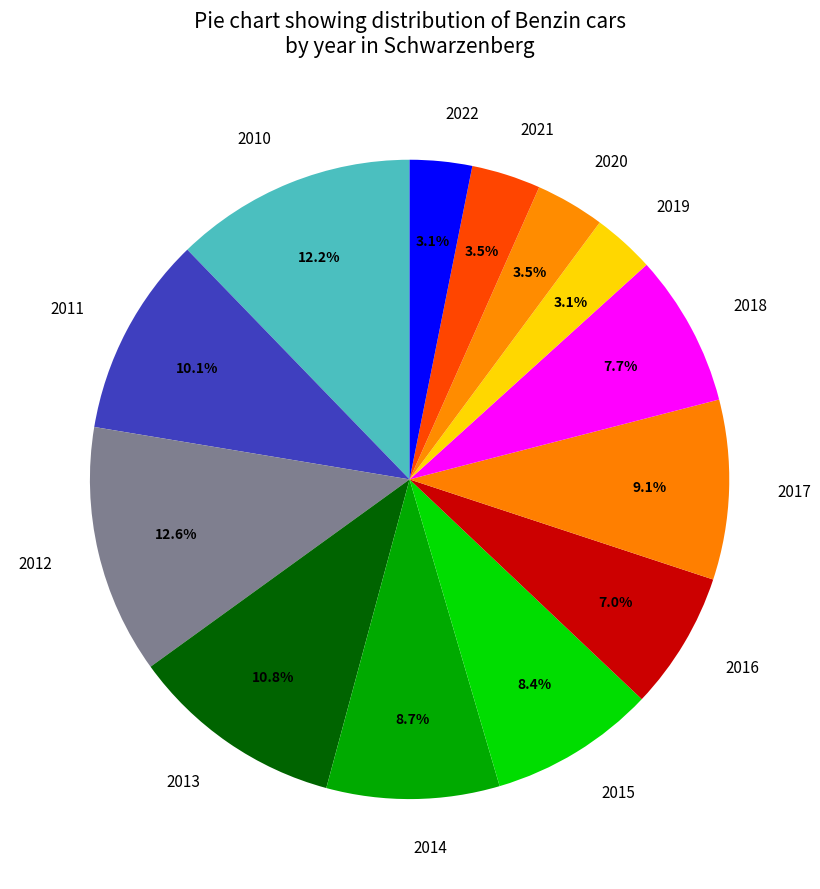

Is it true that 2022 is 3% of the pie?

True